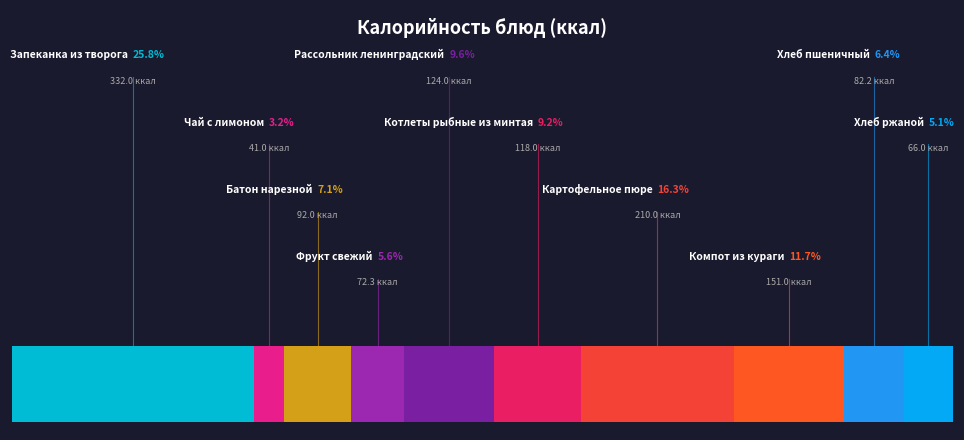

What percentage is NOT represented by Запеканка из творога?

74.2%